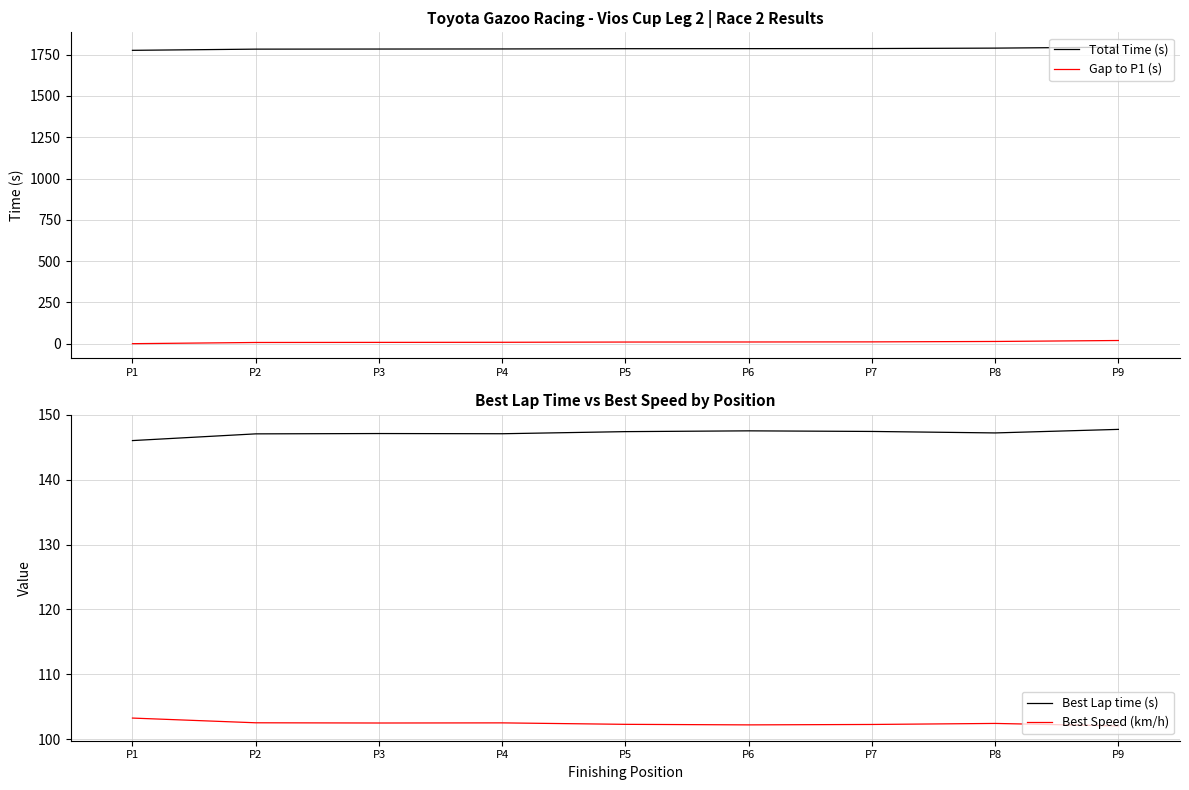

Which series has the largest total across all categories?

Total Time (s)